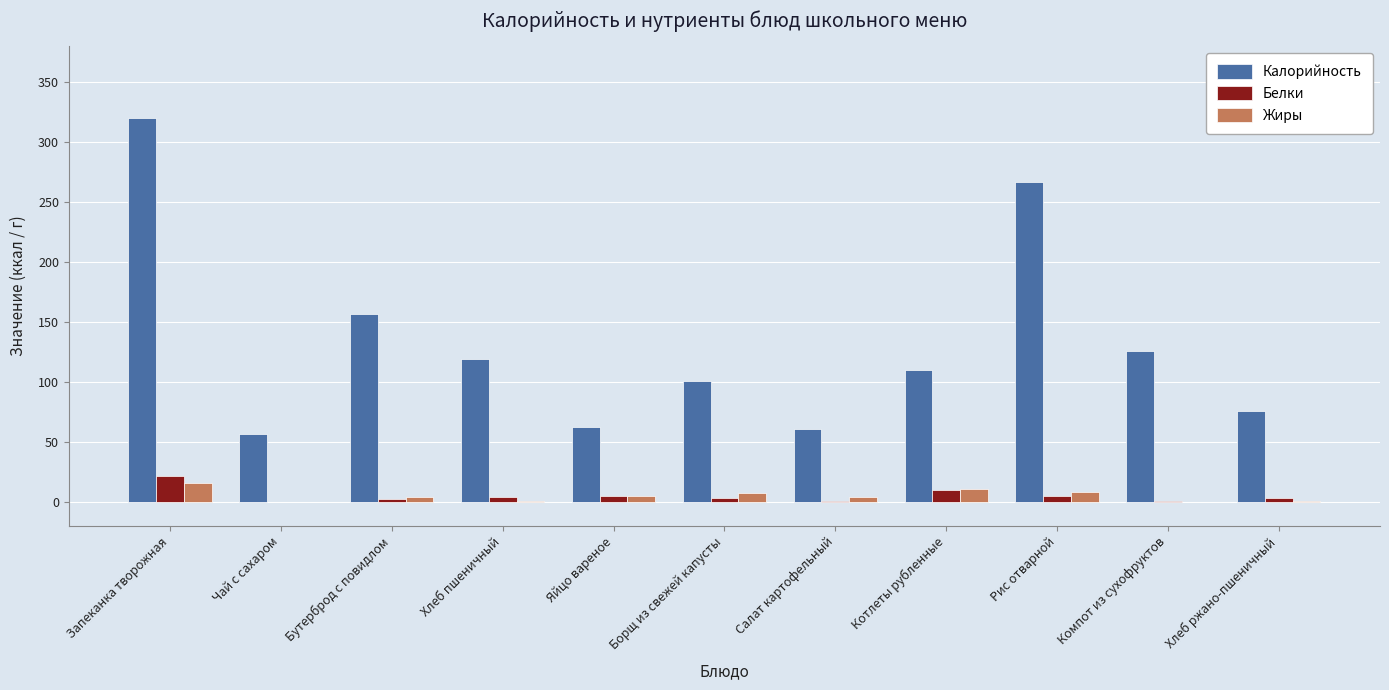

What is the maximum value shown in the chart?

319.7